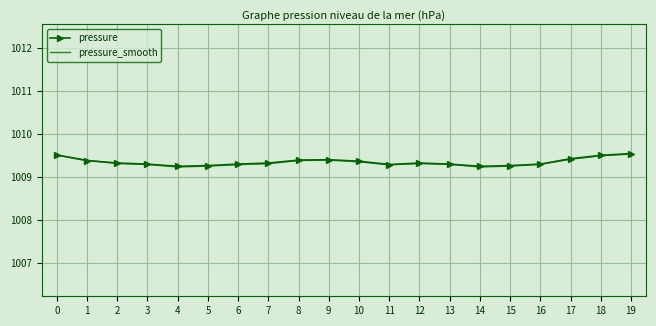

What is the total value across all series at 12?

2018.6